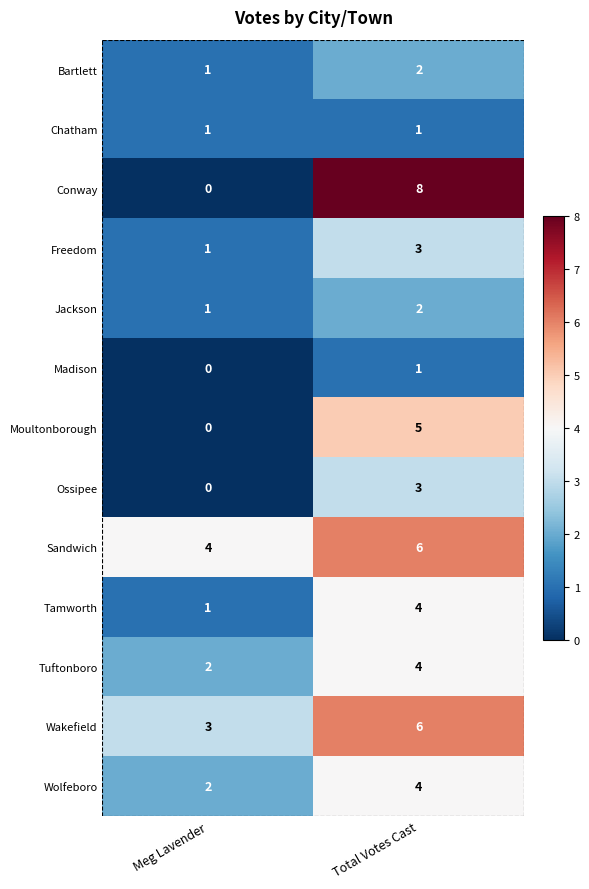

Is it true that Moultonborough equals 0 at Meg Lavender?

True